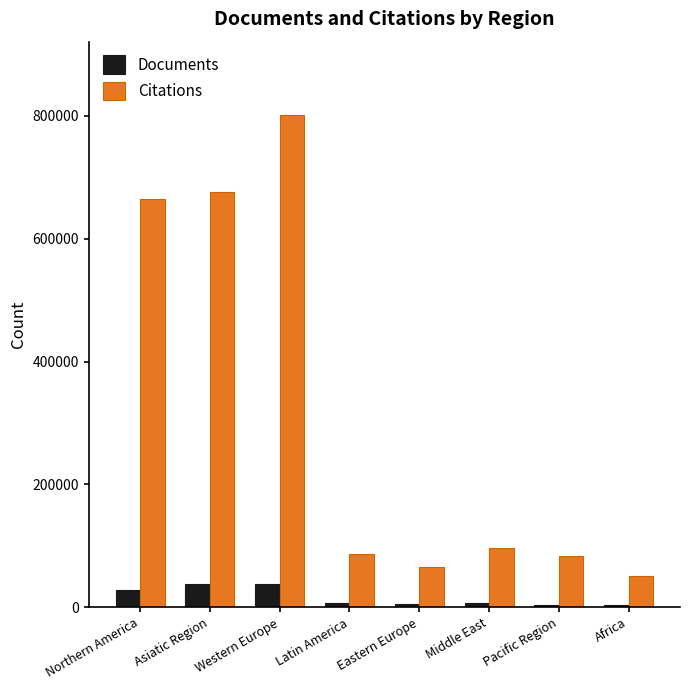

Rank the series by their maximum value, from lowest to highest.

Documents, Citations